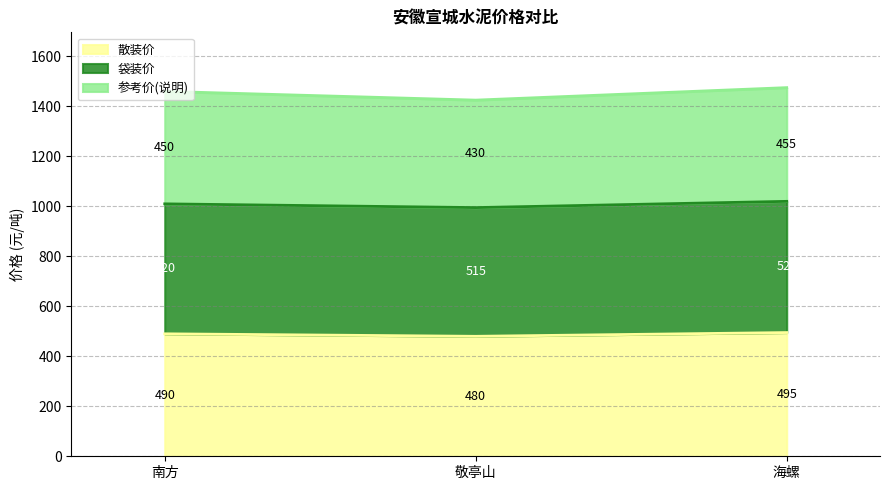

What position from the right is 敬亭山?

2